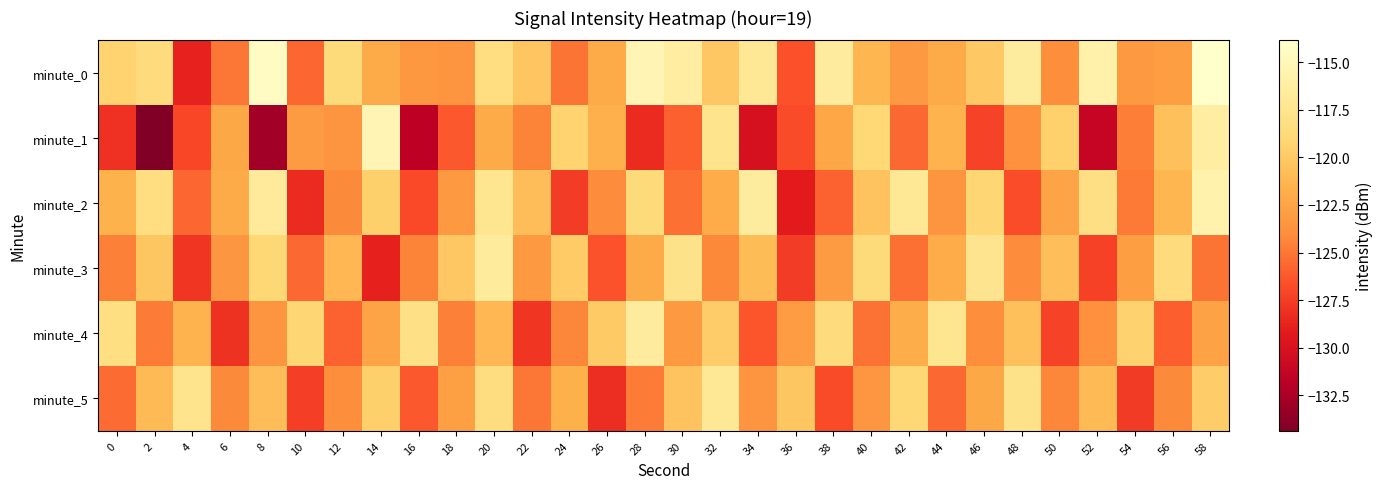

Rank the series at 38 from highest to lowest value.

minute_0, minute_4, minute_1, minute_3, minute_2, minute_5